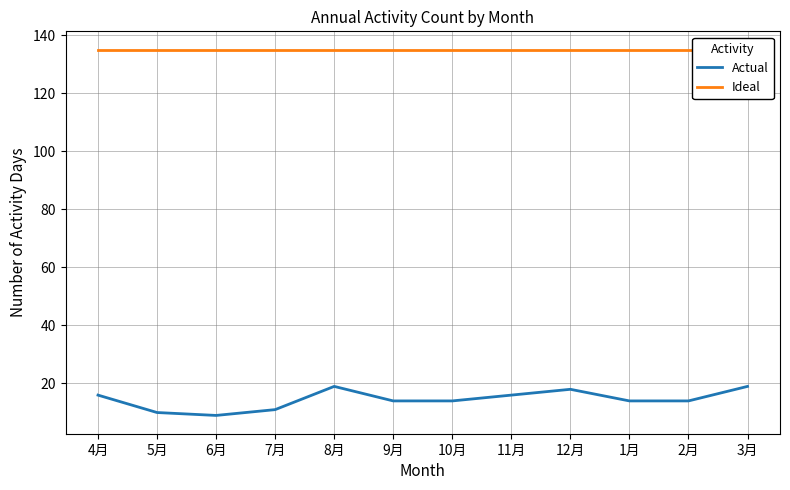

What is the difference between the maximum and minimum values in the Actual series?

10